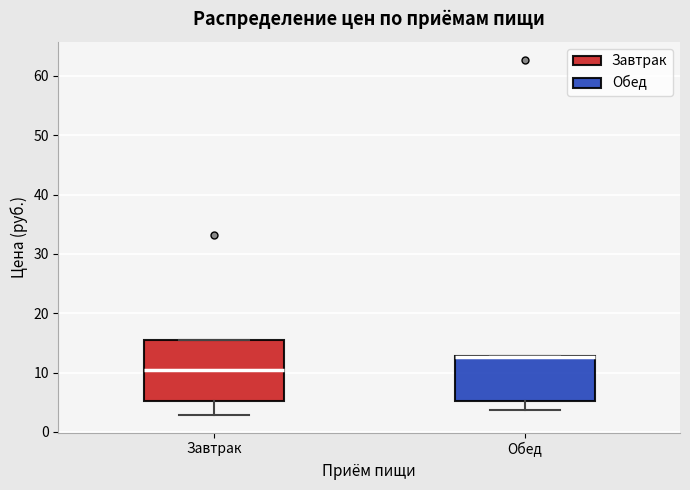

Which box is the tallest, from its lower edge to its upper edge?

Завтрак